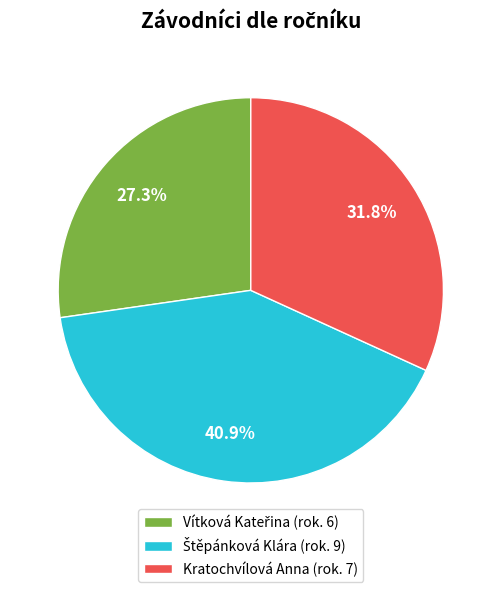

Does any single category account for the majority?

No